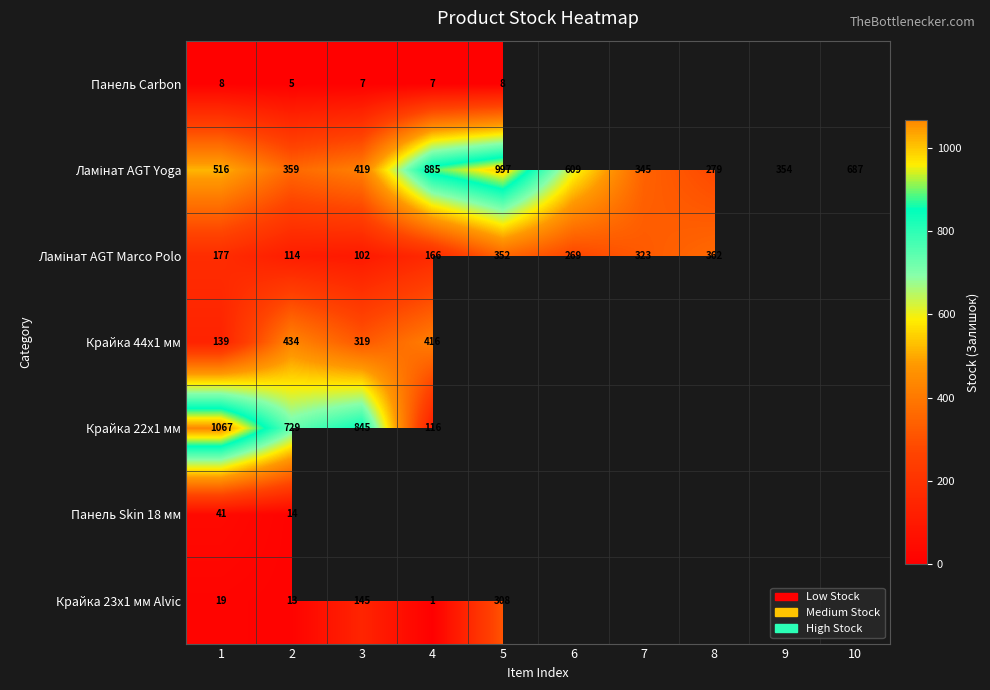

True or false: Крайка 44x1 мм has a value of 63.5 at 1.

False